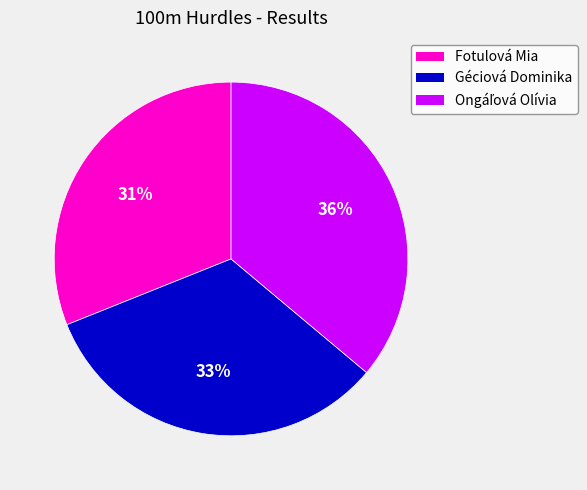

To the nearest percent, what percentage of the pie is Fotulová Mia?

31%